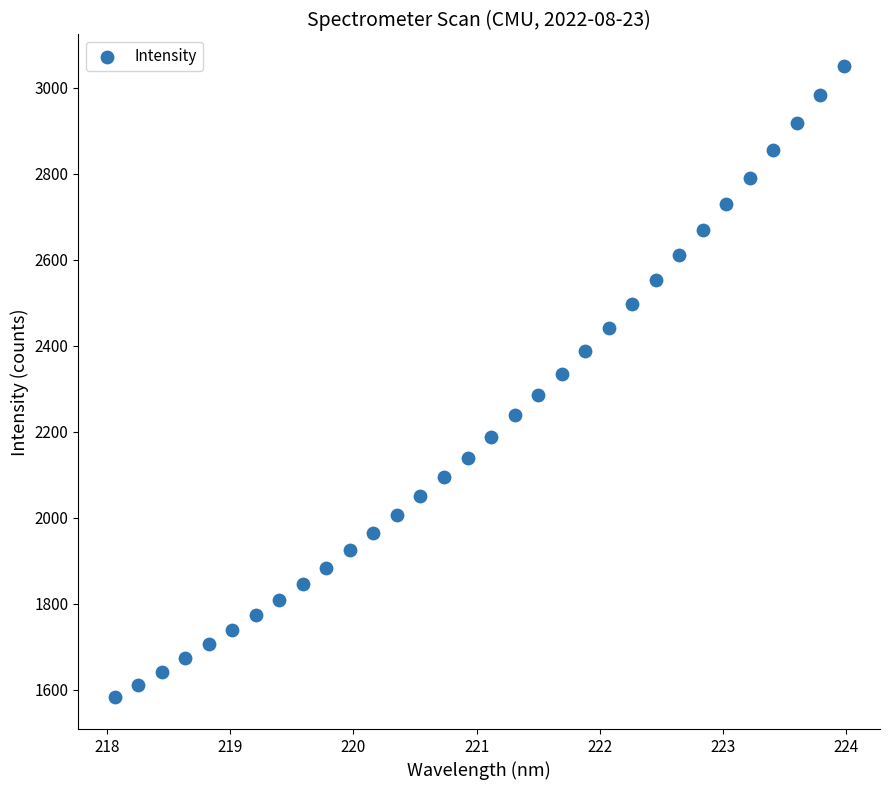

What is the range of X values (max minus min)?

5.9